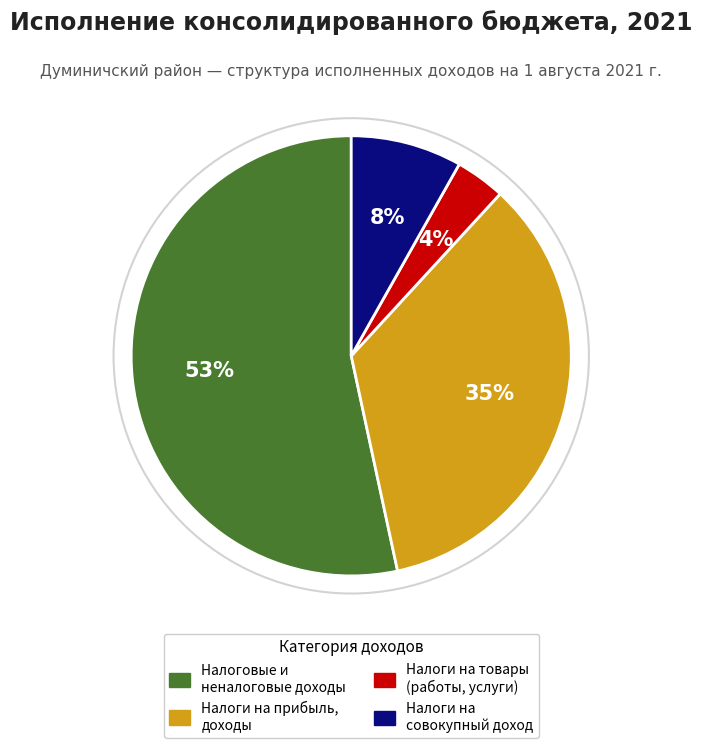

To the nearest percent, what is the average slice percentage?

25%